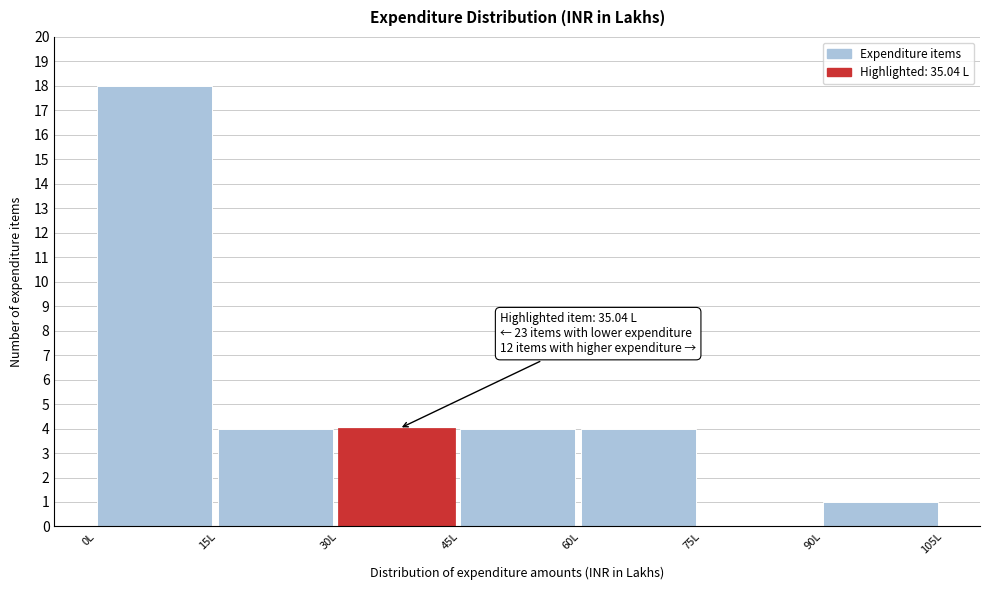

Over which range of the x-axis is the bar tallest?

0 to 15